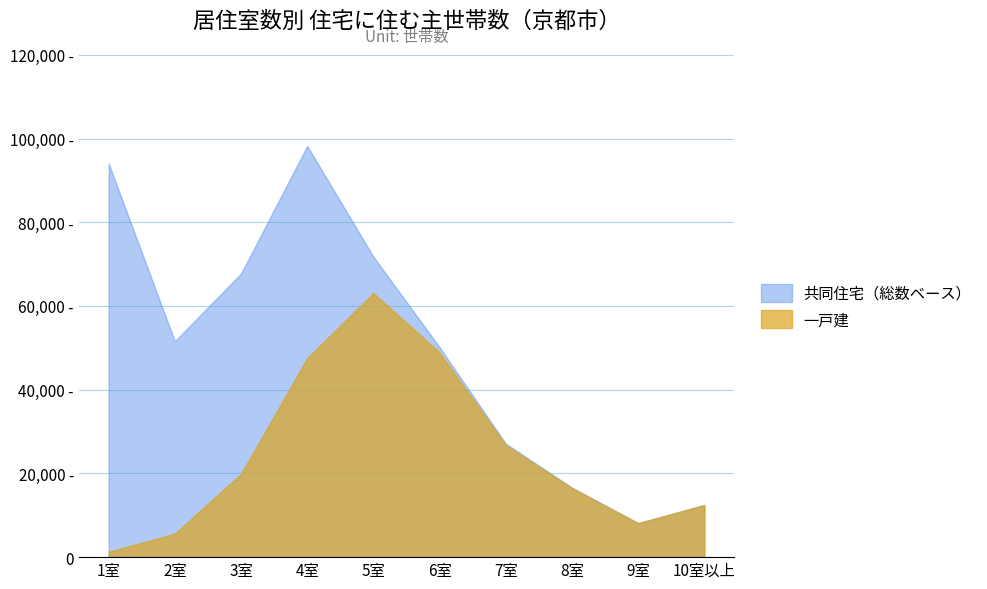

True or false: 一戸建 and 共同住宅 cross at least once.

True